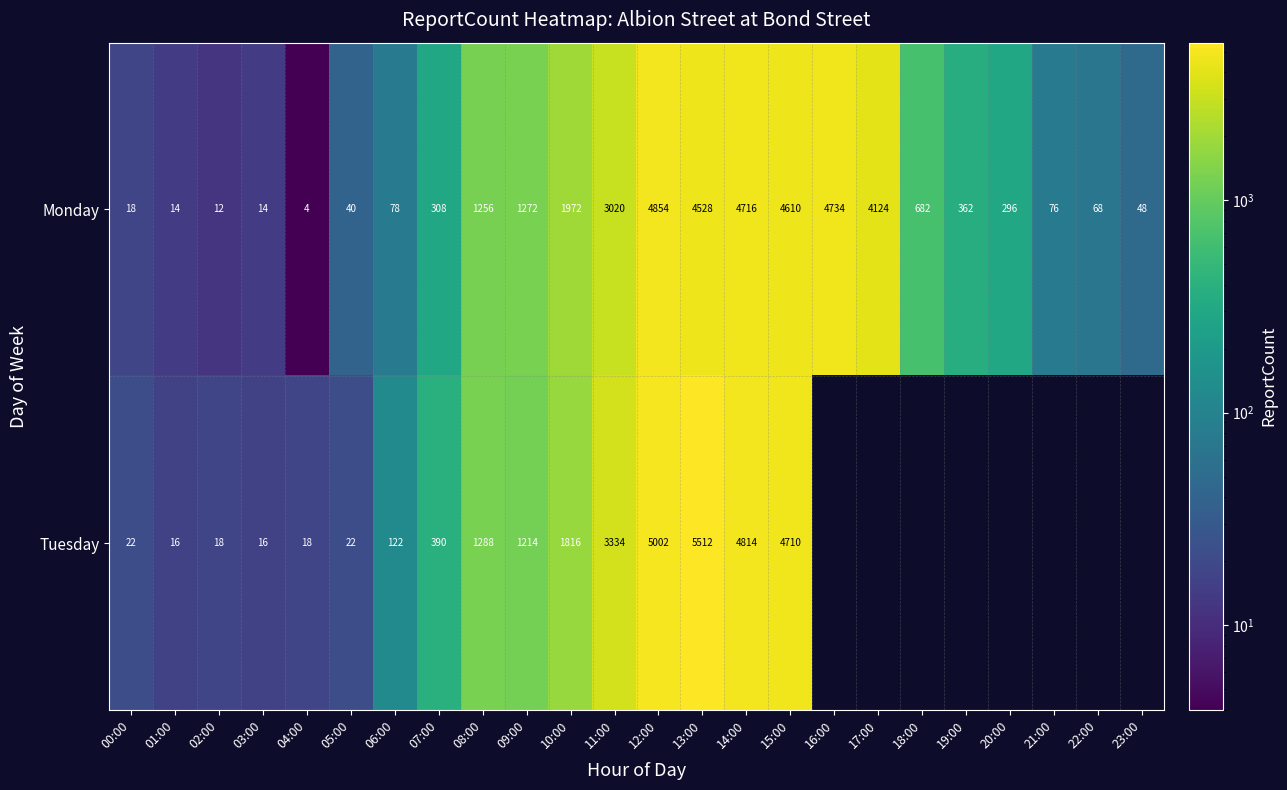

True or false: Monday has a value of 14 at 03:00.

True